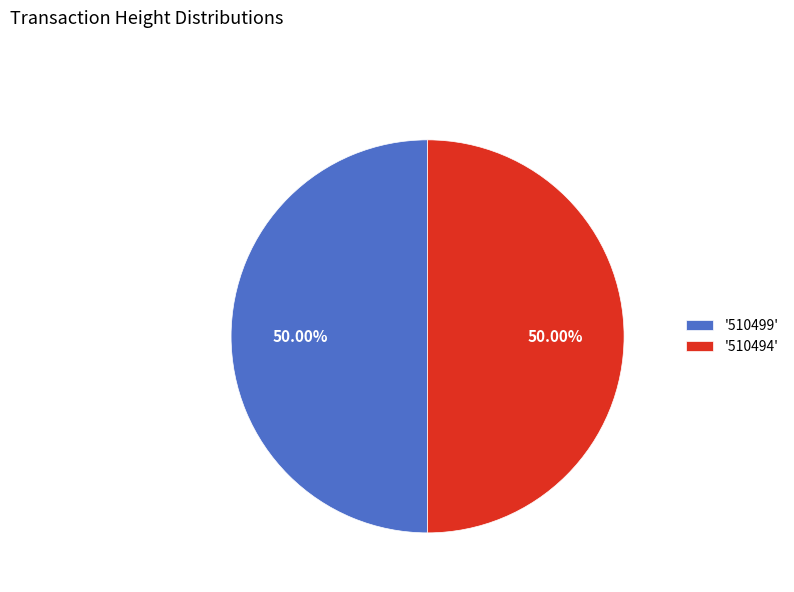

Approximately how many times larger is the value at '510494' compared to '510499'?

1.0